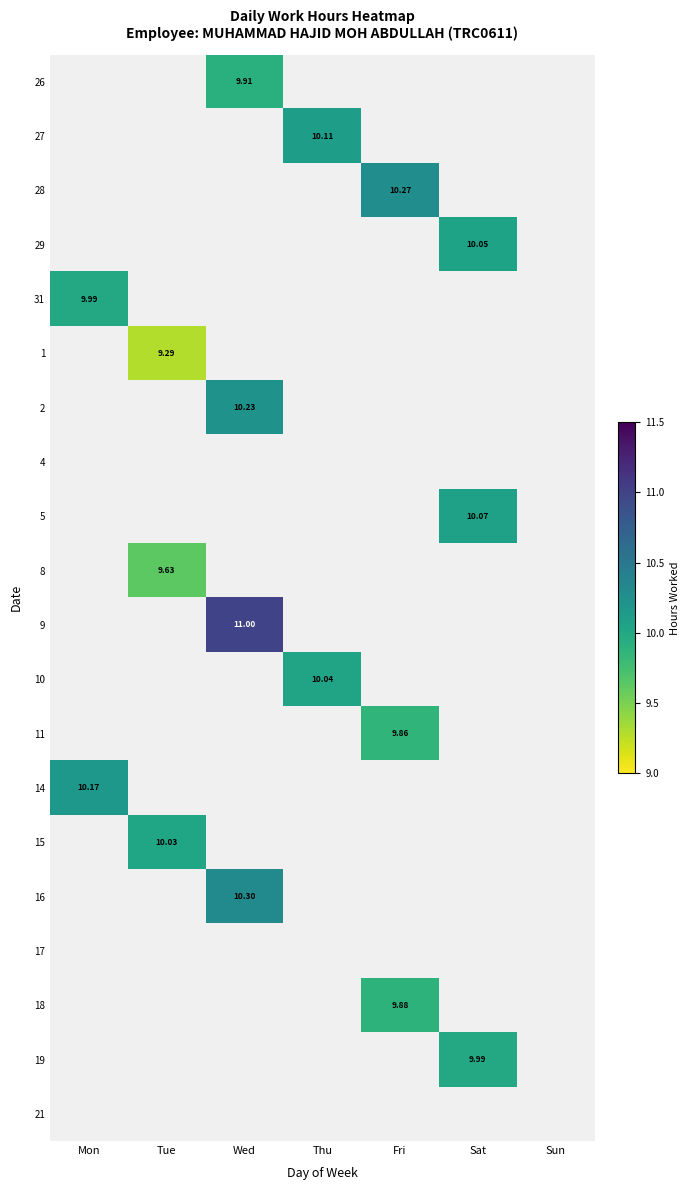

How many distinct data groups are displayed?

20